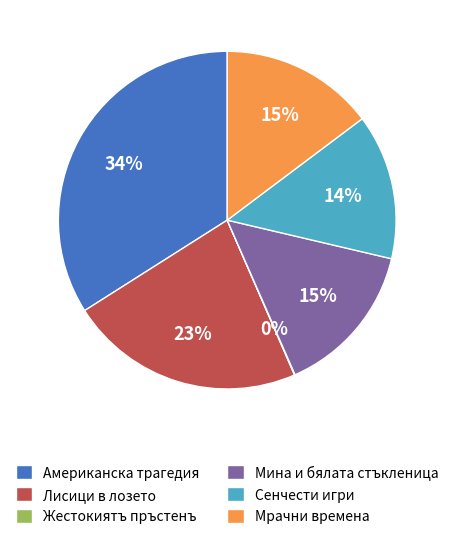

To the nearest percent, what percentage of the pie is Лисици в лозето?

23%